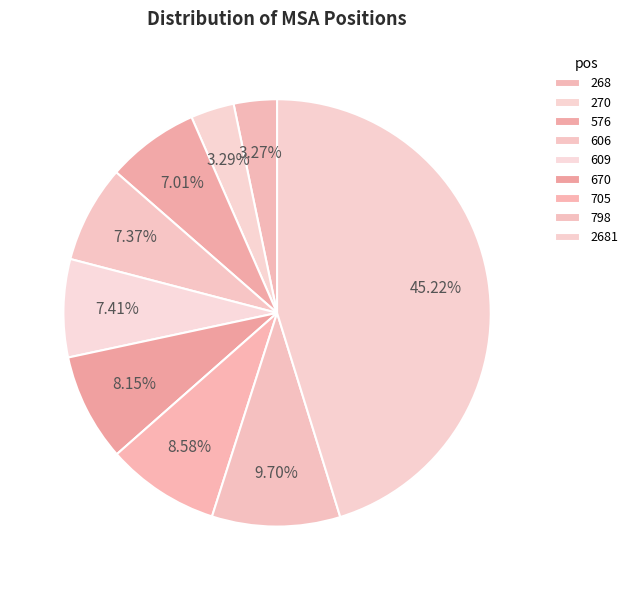

To the nearest percent, what is the difference between the largest and smallest slice percentages?

42%